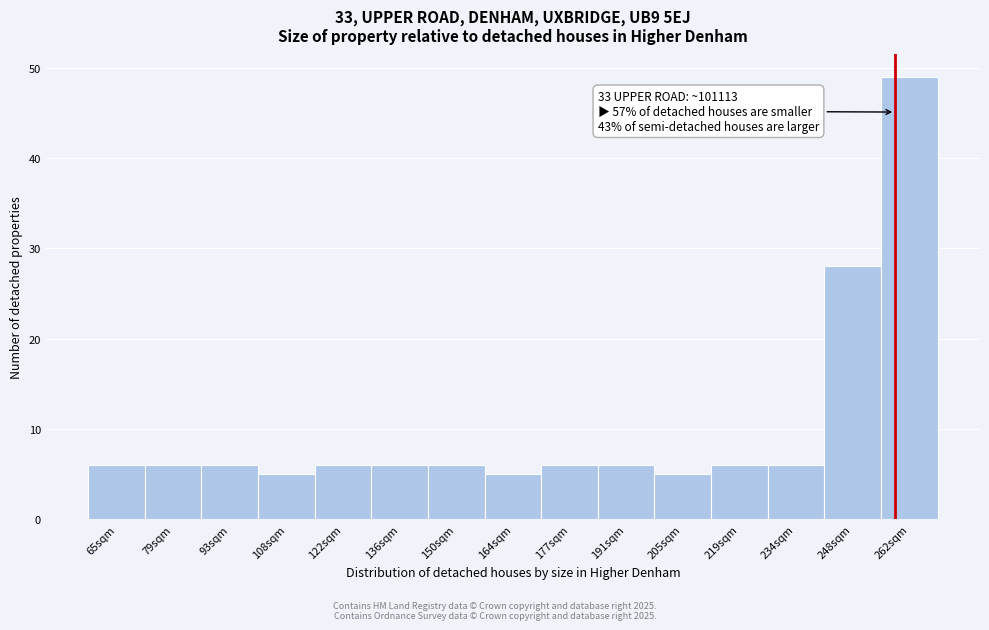

Reading right to left, transcribe all the data shown in this chart.

262sqm=49	248sqm=28	234sqm=6	219sqm=6	205sqm=5	191sqm=6	177sqm=6	164sqm=5	150sqm=6	136sqm=6	122sqm=6	108sqm=5	93sqm=6	79sqm=6	65sqm=6